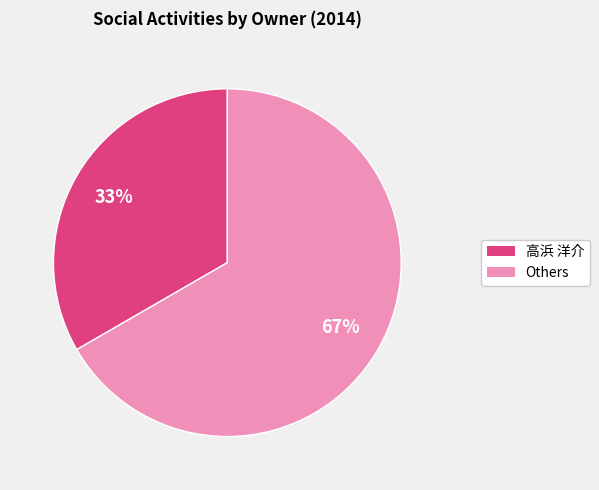

Does any single category account for the majority?

Yes